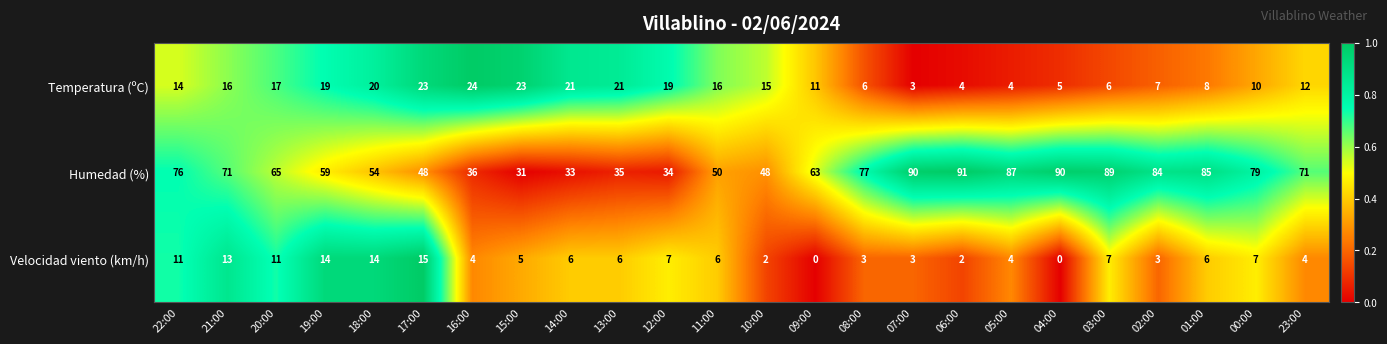

What is the sum of all Velocidad viento (km/h) values?

153